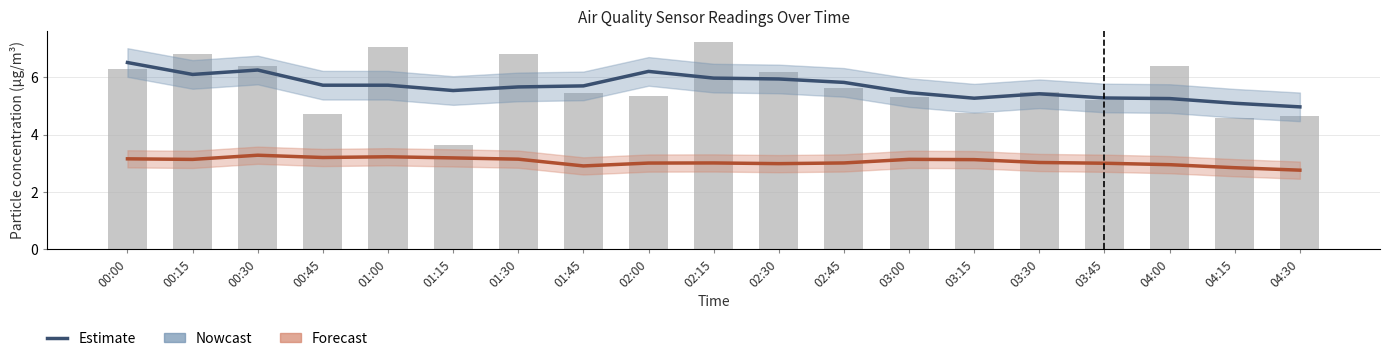

Are the bars horizontal?

No